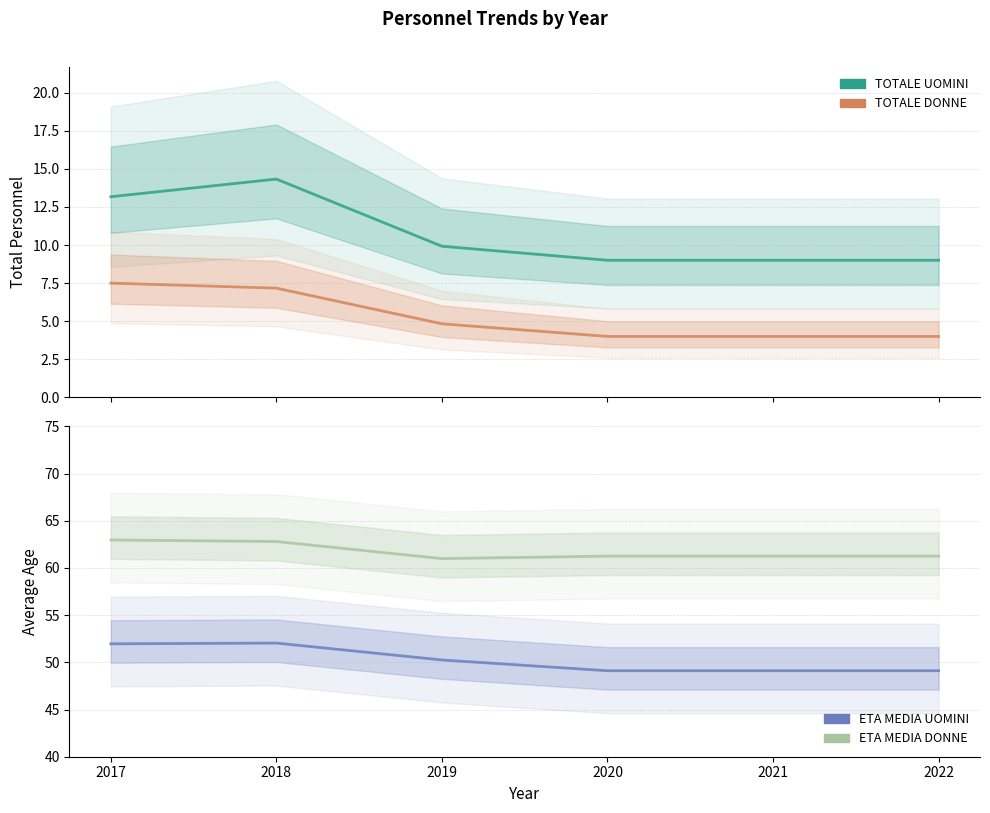

Which has a higher value, 2019 or 2020?

2019